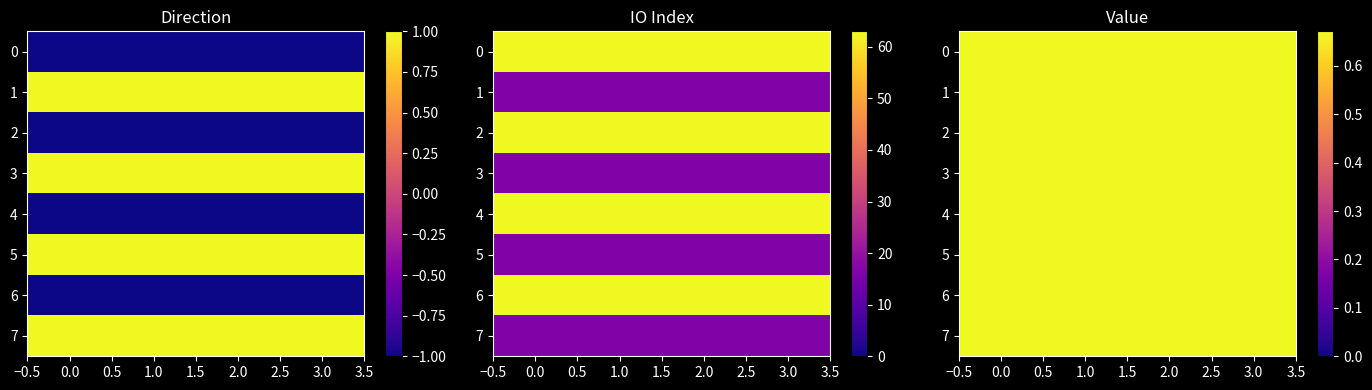

At which category is the sum across all series the highest?

io_index